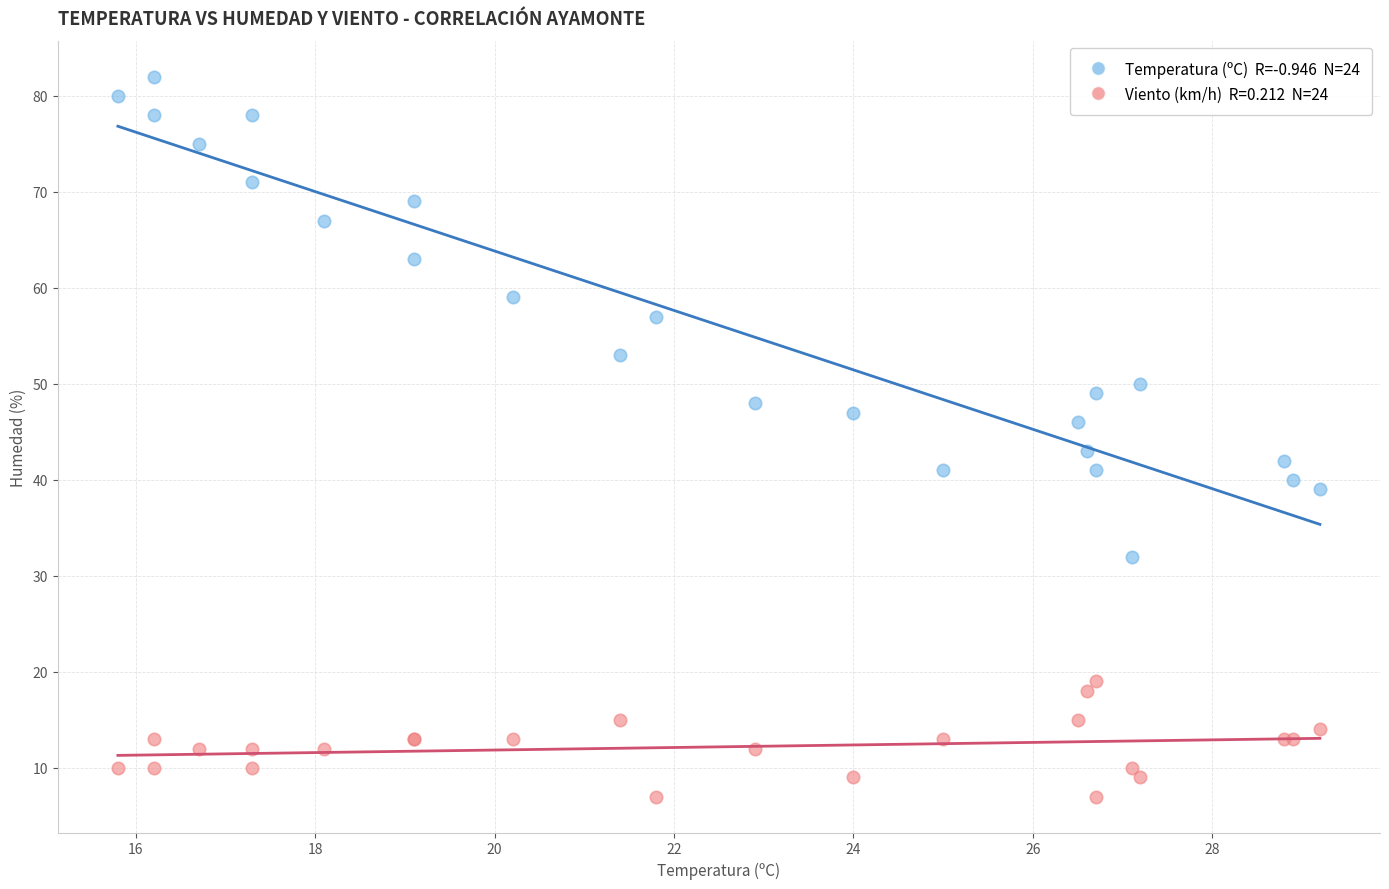

Across all series, what Y value is closest to 44?

43